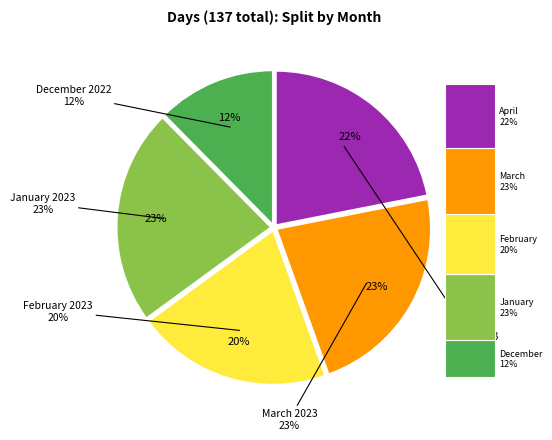

How many slices are in this pie chart?

5